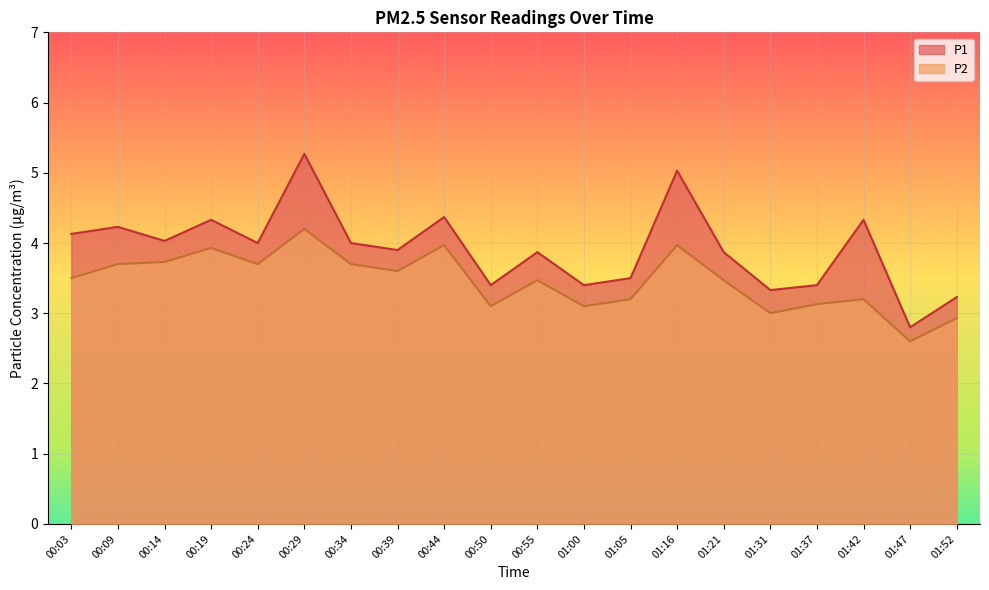

True or false: P2 and P1 cross at least once.

False